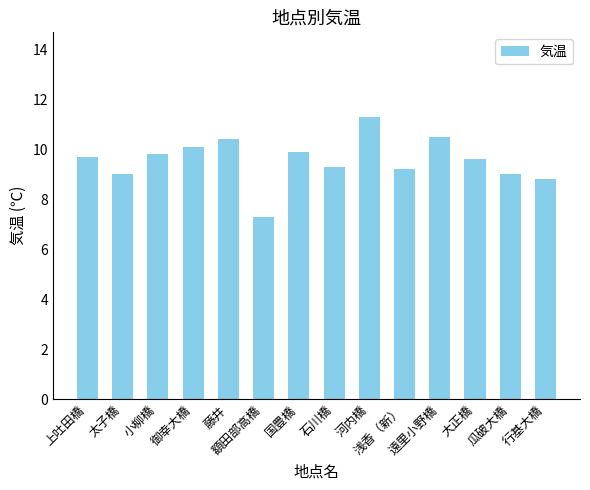

What is the sum of all values?

133.9